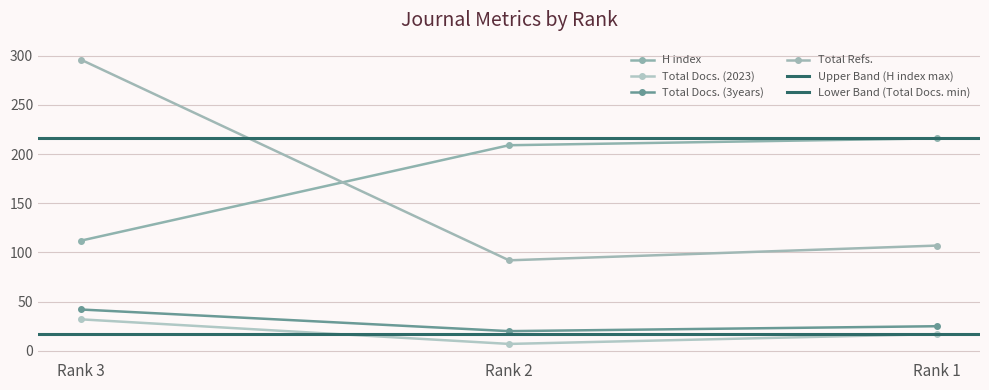

Does the chart display data point markers on the line(s)?

Yes